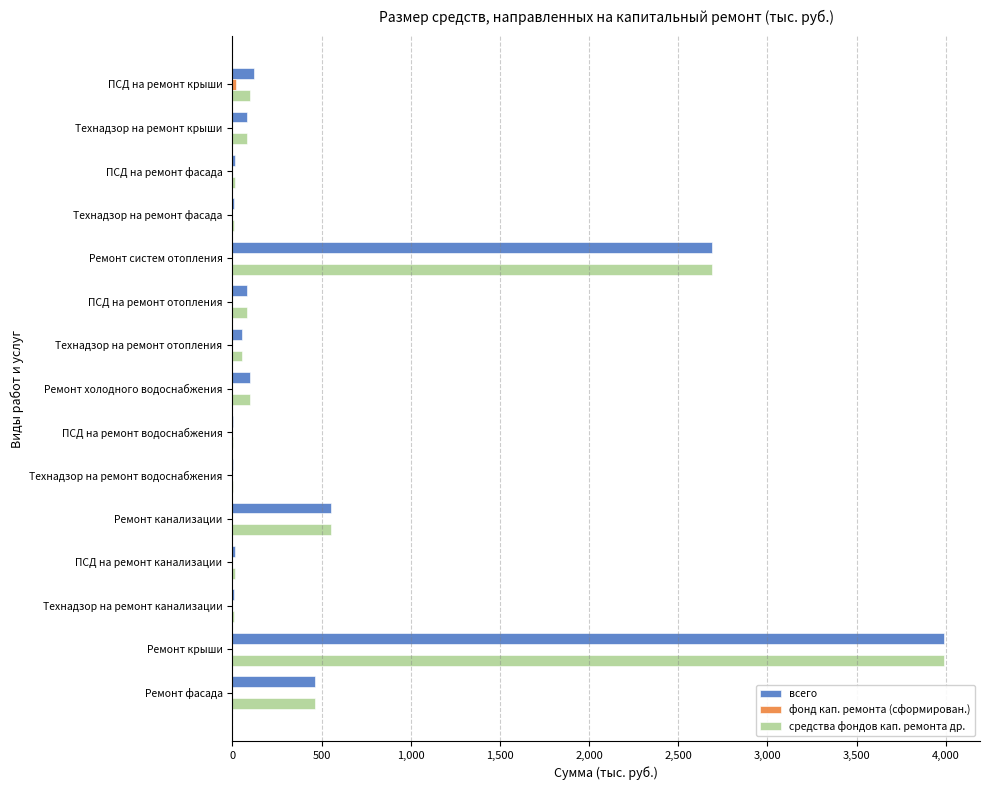

Where is всего nearest to the value 1997?

Ремонт систем отопления